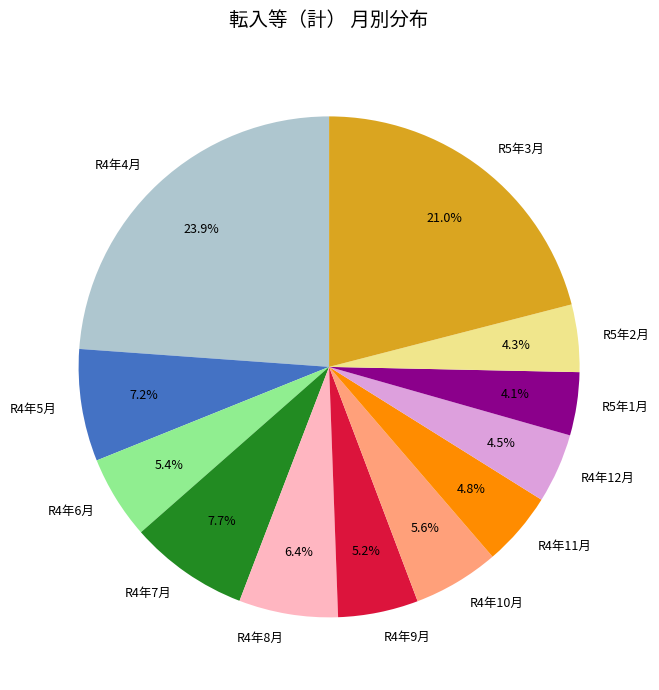

Approximately how many times larger is the value at R4年4月 compared to R4年12月?

5.3